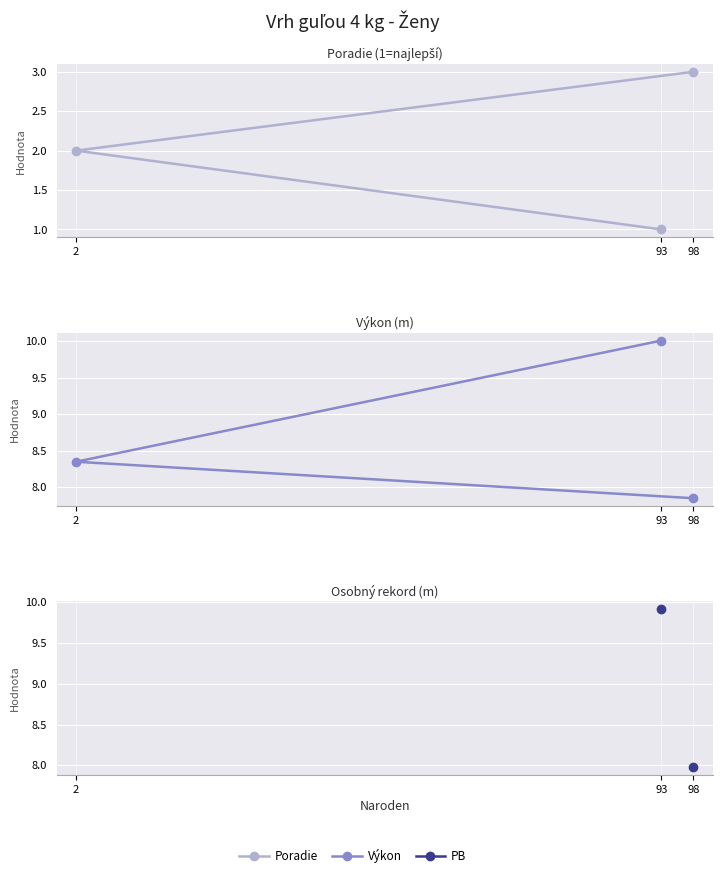

At which category is the sum across all series the highest?

93